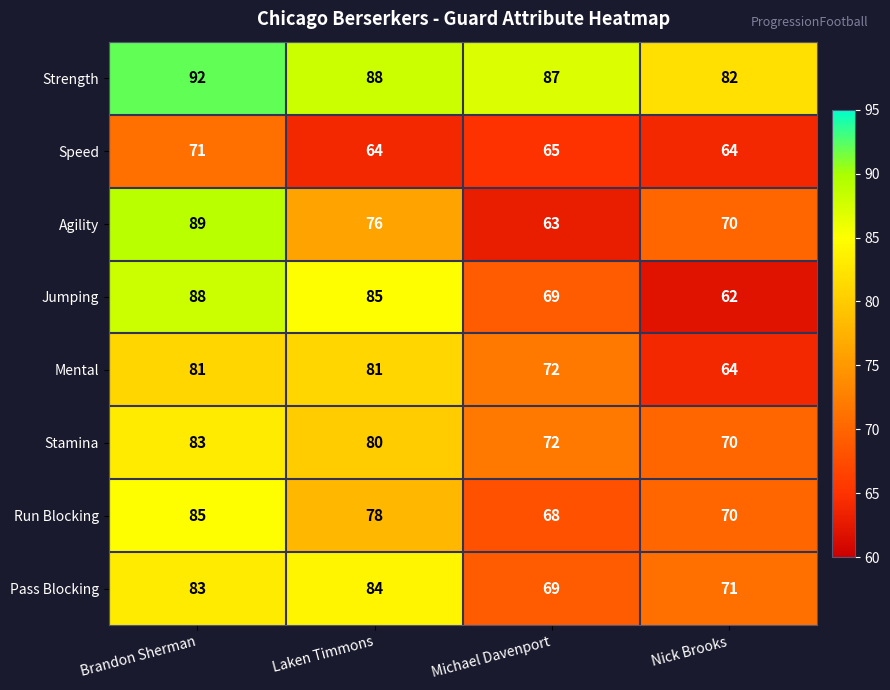

At how many categories does at least one series exceed 86?

3